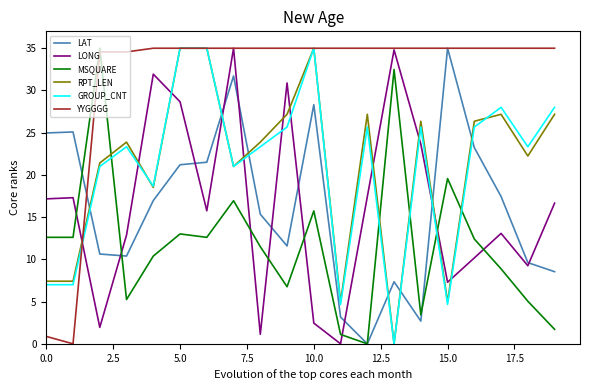

After their last crossing, which series has the higher values: GROUP_CNT or LAT?

GROUP_CNT